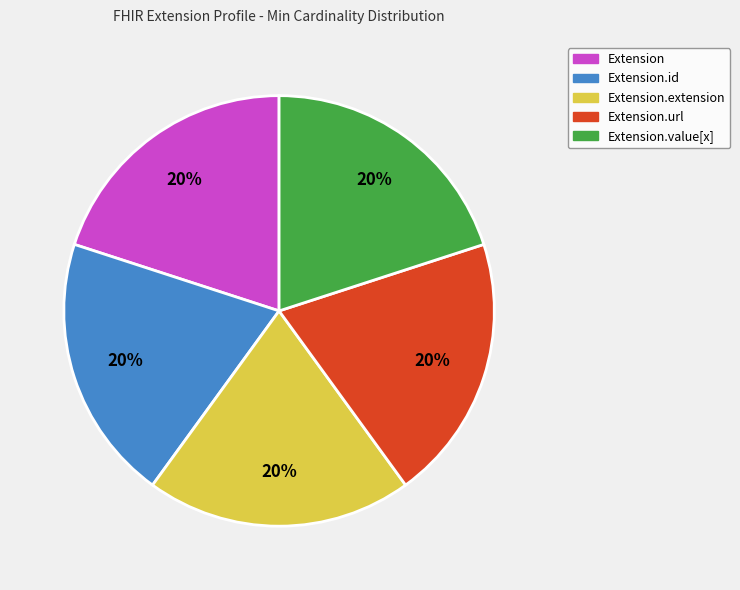

Does any single category account for the majority?

No